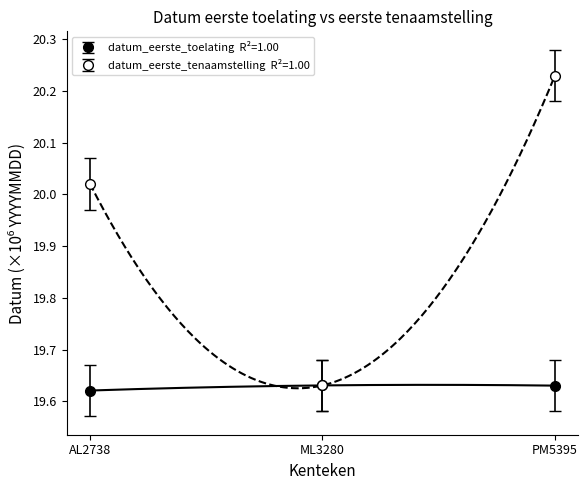

At which category does the chart reach its minimum across all series?

AL2738